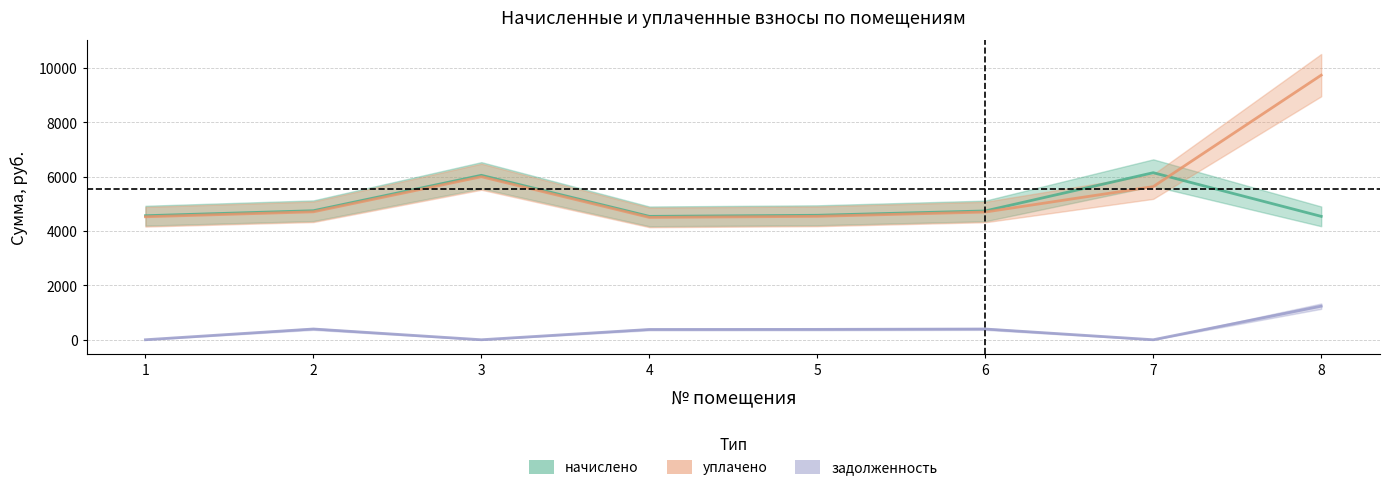

Which series has the largest total across all categories?

уплачено